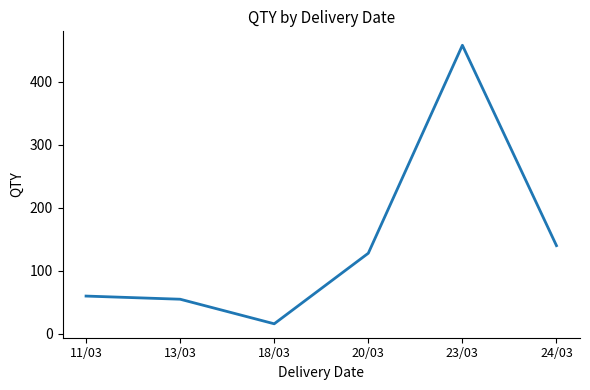

Reading right to left, list all the values displayed in this chart.

140	458	128	16	55	60